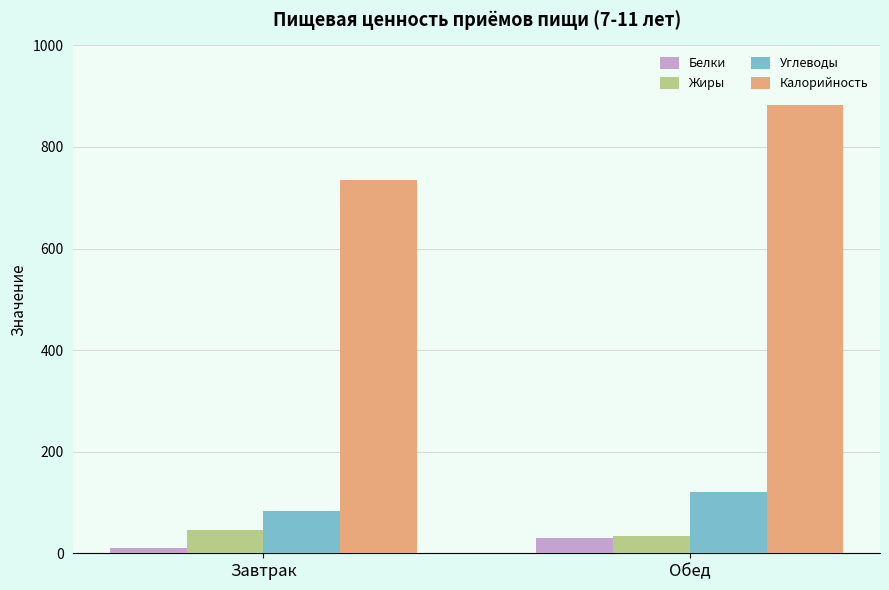

Which category has the highest value in the Белки series?

Обед